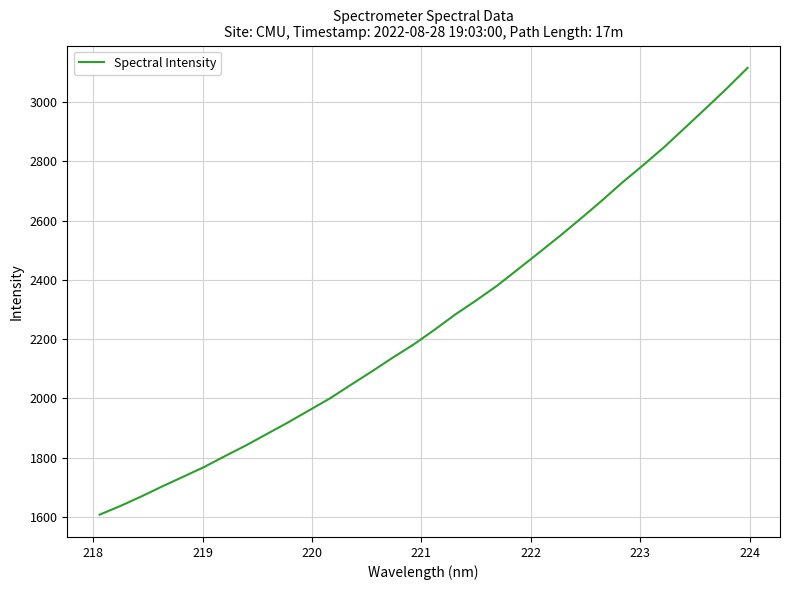

What is the greatest value displayed?

3116.3